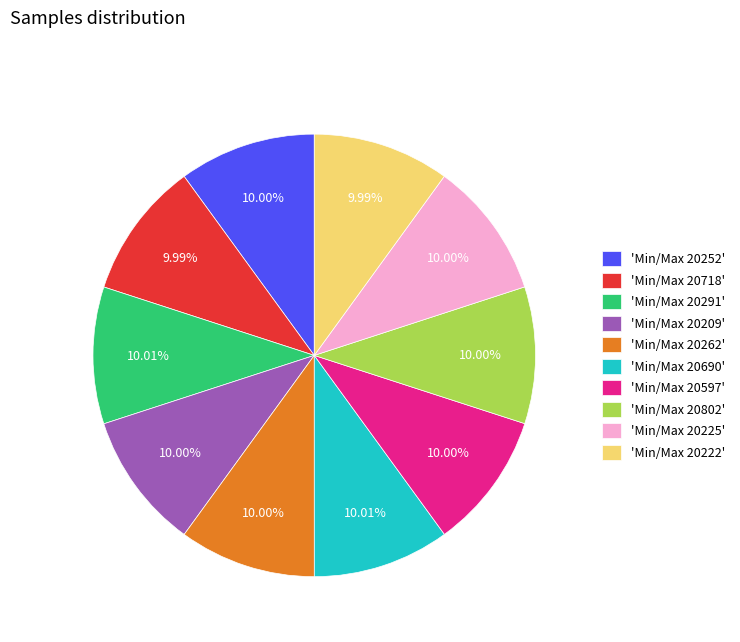

Does 'Min/Max 20225' account for over 50% of the chart?

No